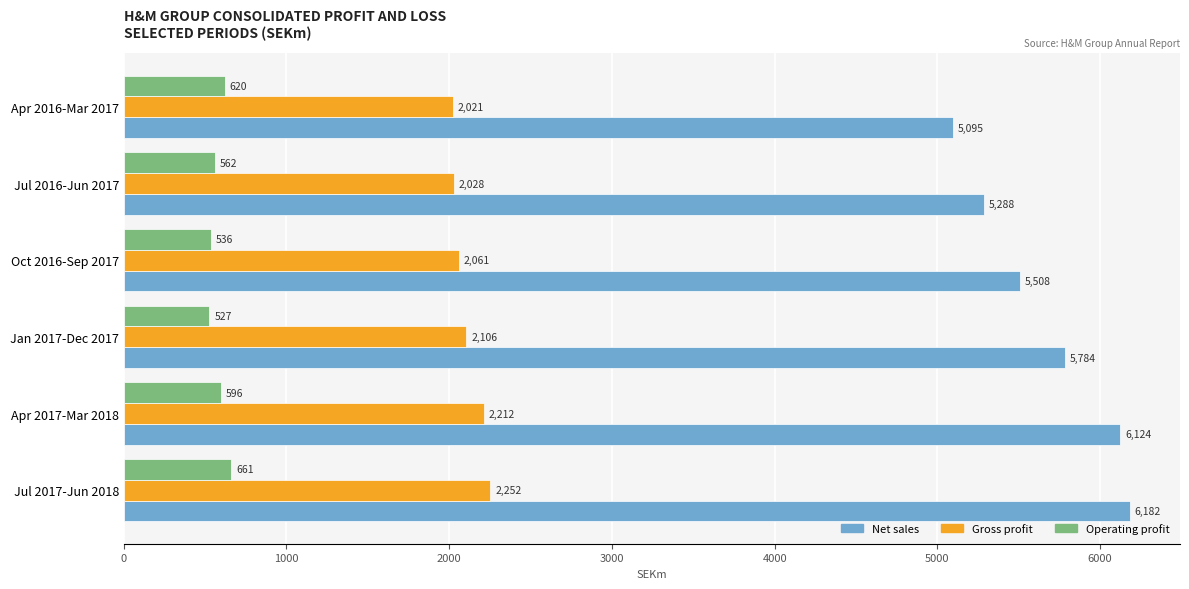

The Net sales series shows 5095 at Apr 2016-Mar 2017. True or false?

True